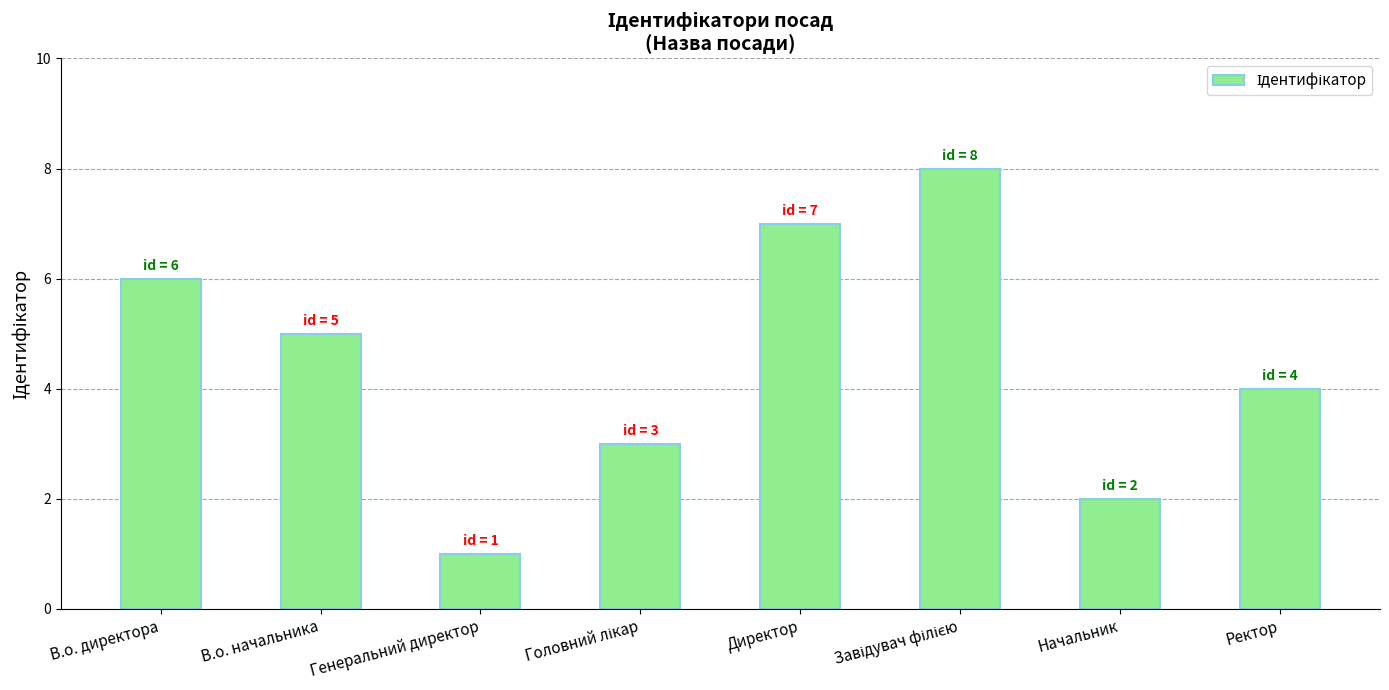

Where does the data first go above 5?

В.о. директора